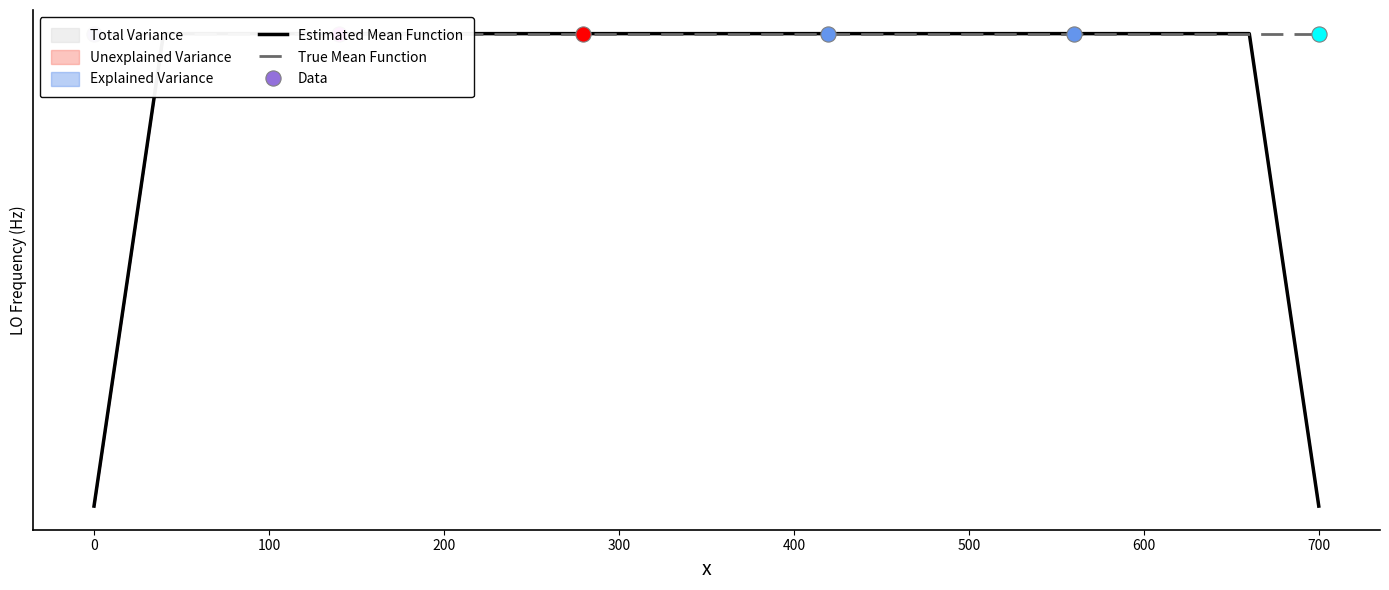

Which series contains the lowest Y value?

Estimated Mean Function